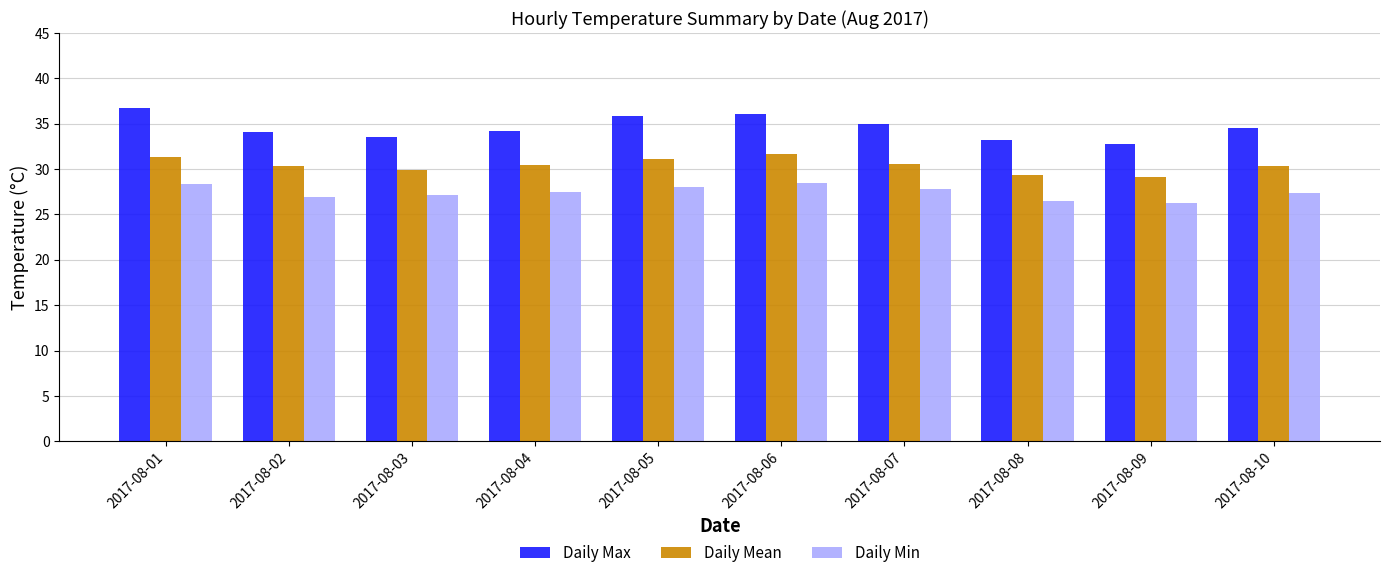

The value of Daily Max at 2017-08-10 is 59.6. True or false?

False